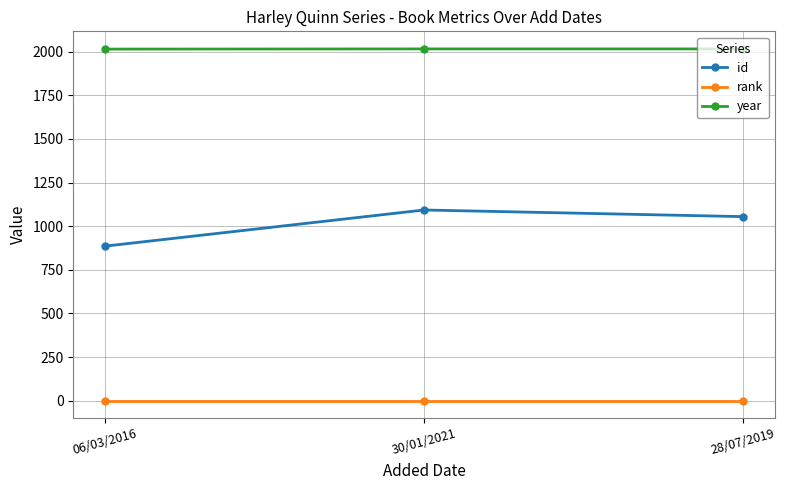

What is the label of the 2nd point from the right?

30/01/2021